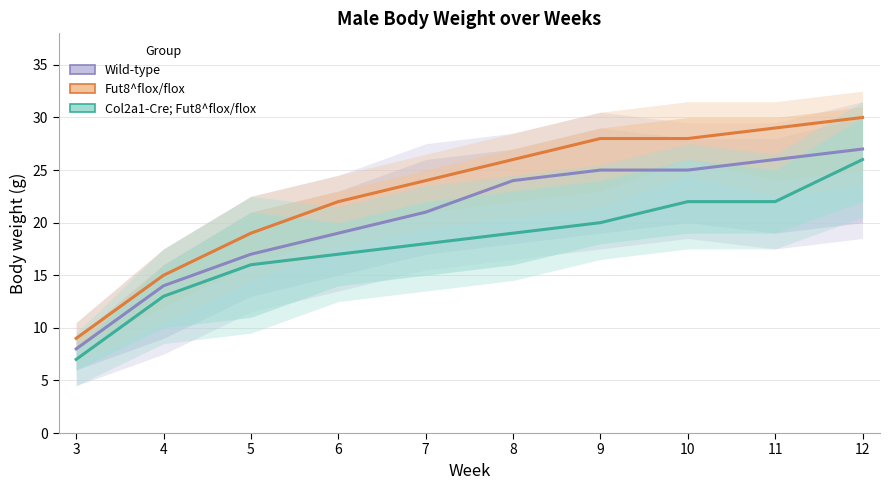

Between 10 and 6, which is larger?

10